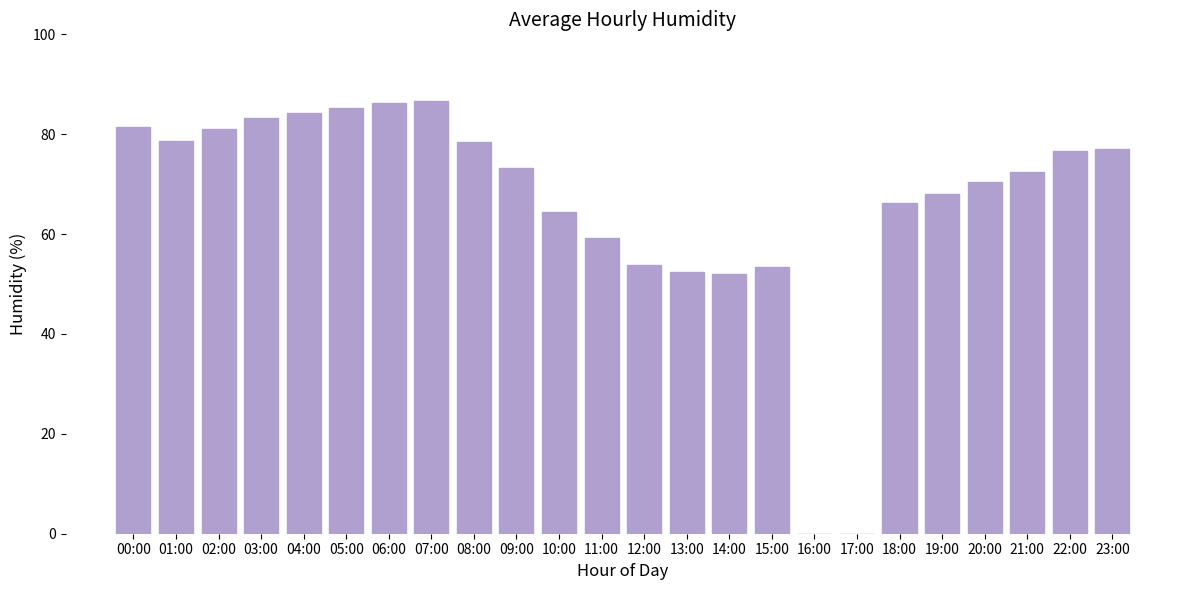

What is the greatest value displayed?

86.7